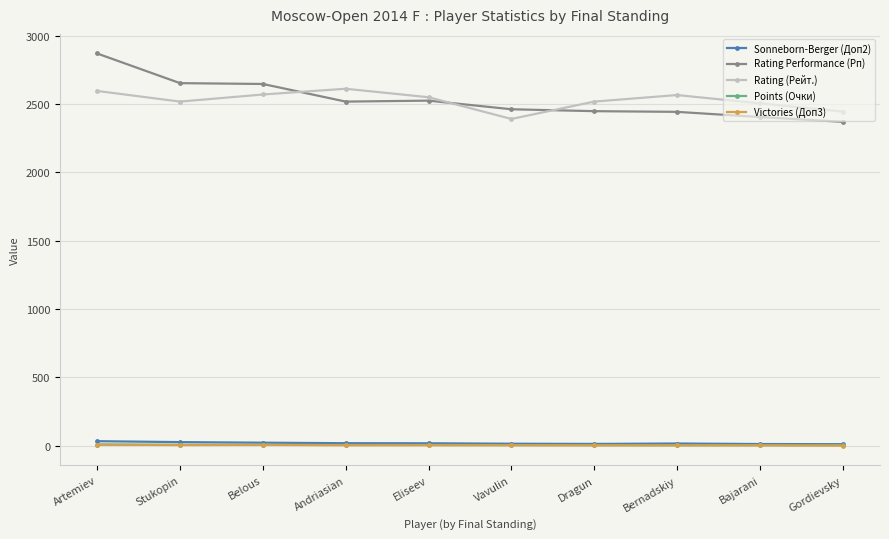

Which series has the widest spread of values?

Rating Performance (Рп)